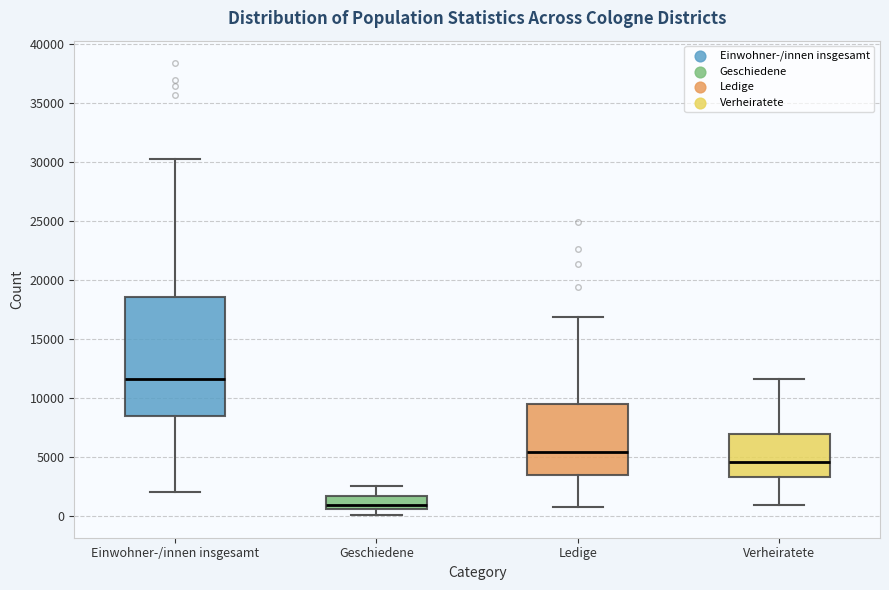

Reading left to right, read every box against the y-axis: the position of its median line, the range the box covers, and the ends of its whiskers. The values are not printed on the chart, so give them approximately, as read against the axis.

Einwohner-/innen insgesamt: median 11500, box 8500 to 18500, whiskers 2000 to 30500
Geschiedene: median 1000, box 500 to 1500, whiskers 0 to 2500
Ledige: median 5500, box 3500 to 9500, whiskers 1000 to 17000
Verheiratete: median 4500, box 3500 to 7000, whiskers 1000 to 11500